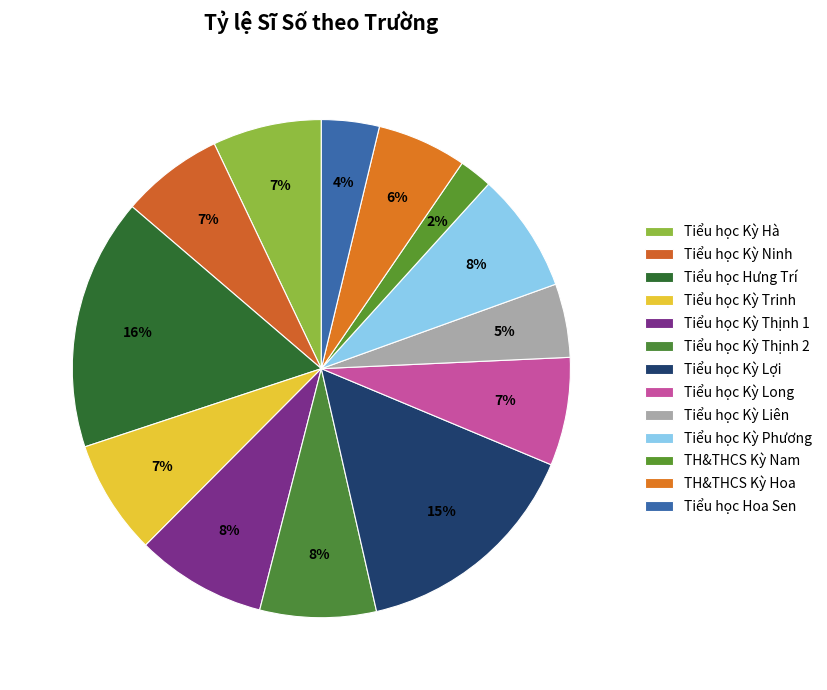

Combined, do Tiểu học Kỳ Phương and Tiểu học Hưng Trí account for over 50%?

No